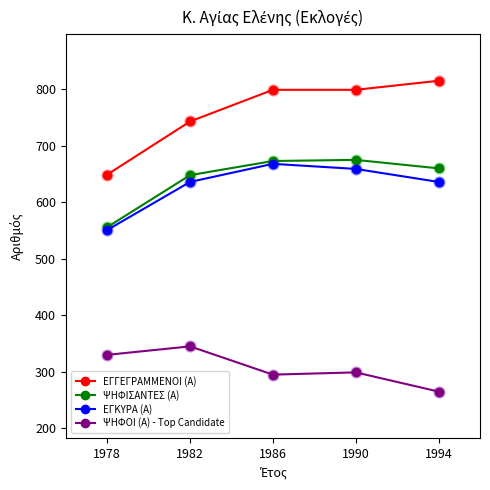

Which series changed the most between 1978 and 1994?

ΕΓΓΕΓΡΑΜΜΕΝΟΙ (Α)